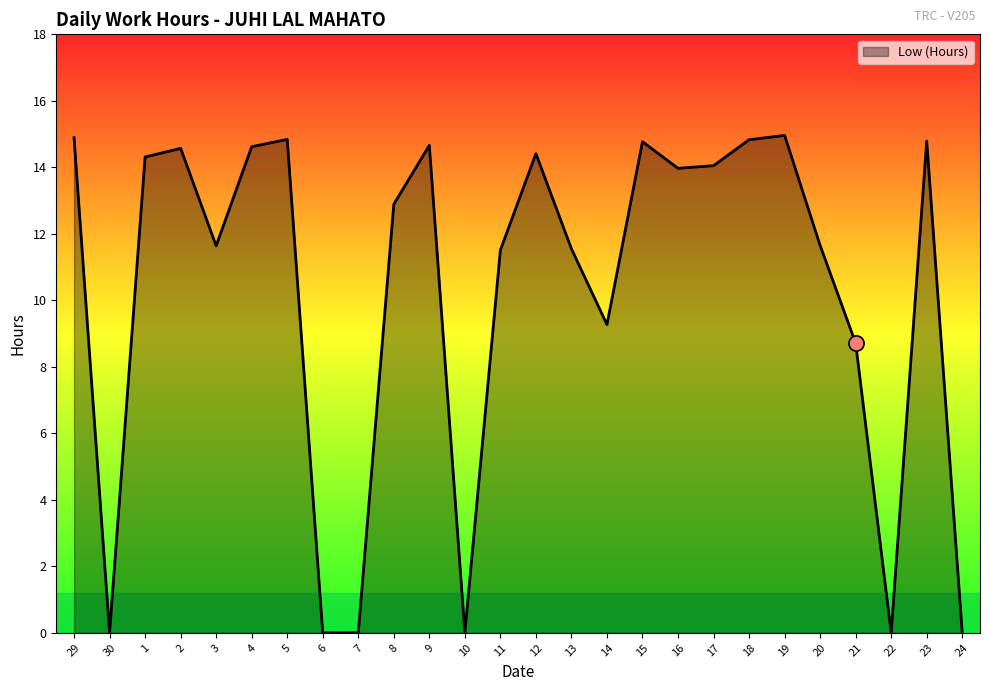

Approximately how many times larger is the value at 15 compared to 3?

1.3